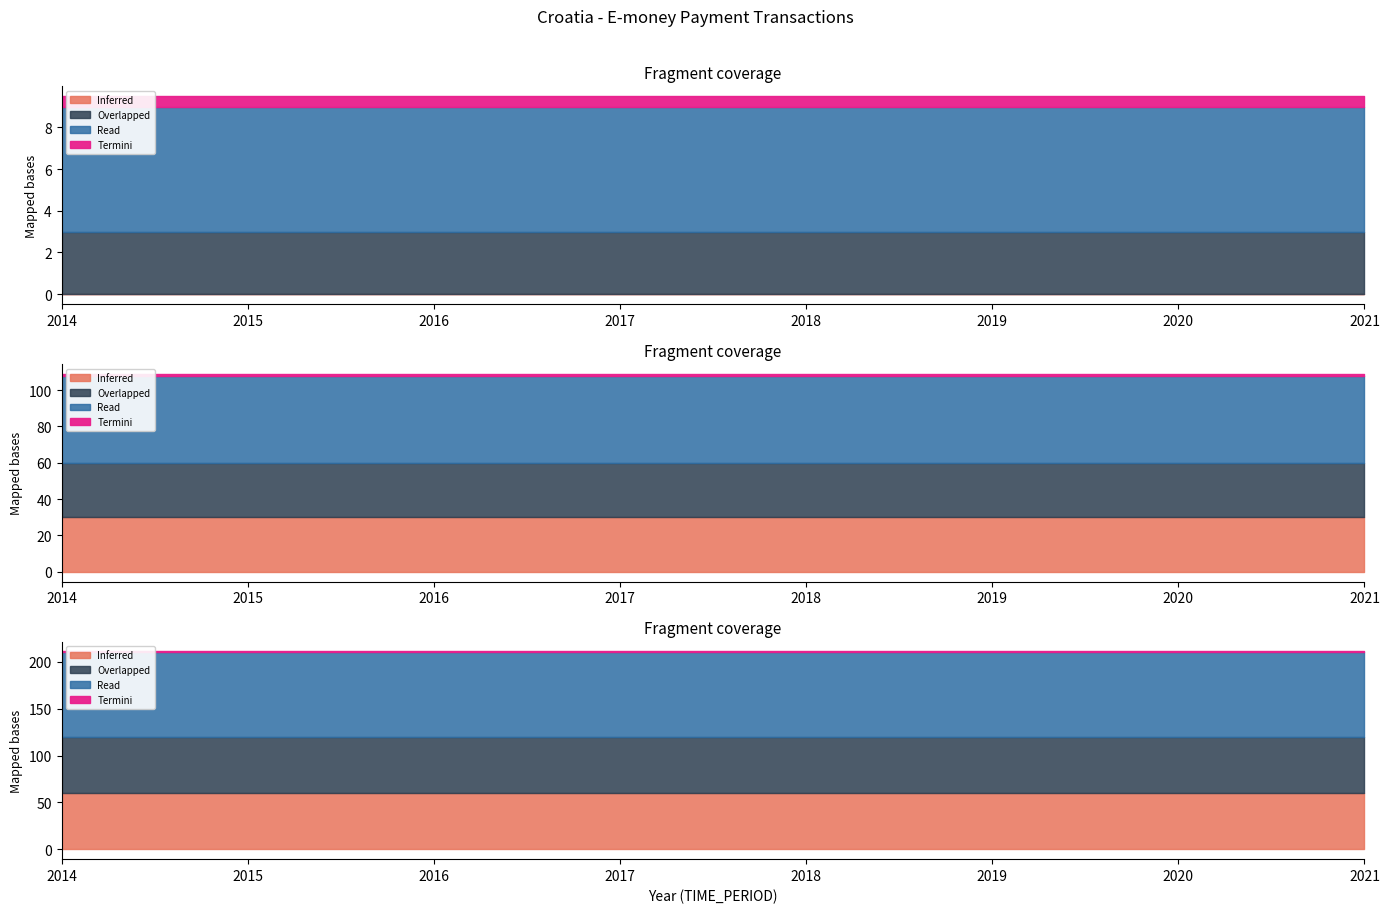

Count the number of categories in the chart.

8